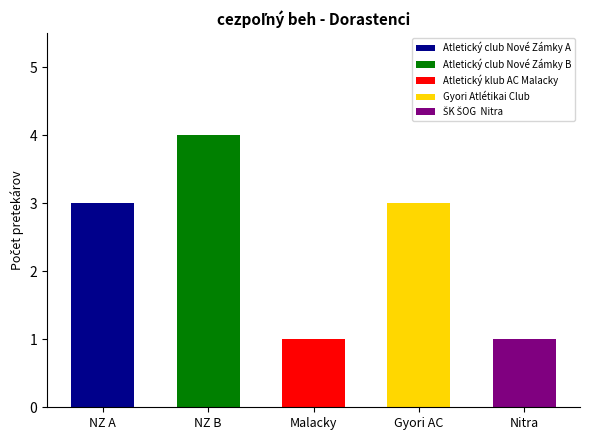

What is the smallest value displayed?

1